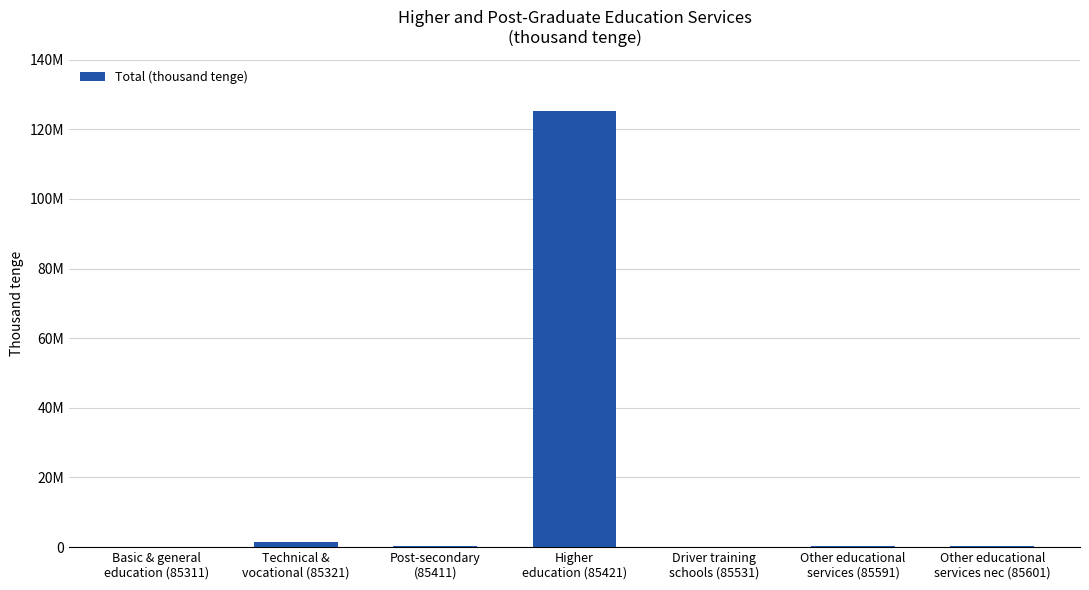

List the labels in order of value, smallest first.

Driver training
schools (85531), Basic & general
education (85311), Other educational
services (85591), Other educational
services nec (85601), Post-secondary
(85411), Technical &
vocational (85321), Higher
education (85421)